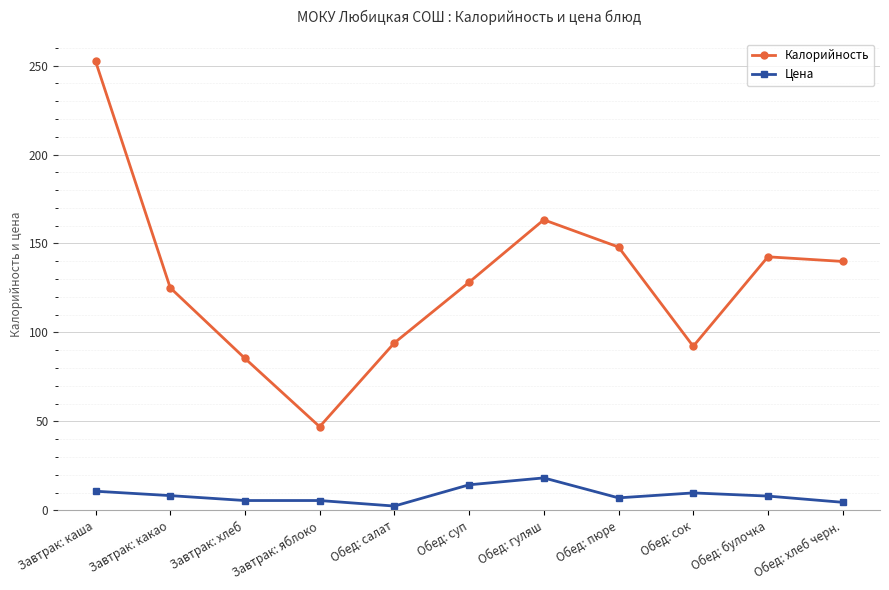

What are all the series names shown in the legend?

Калорийность, Цена